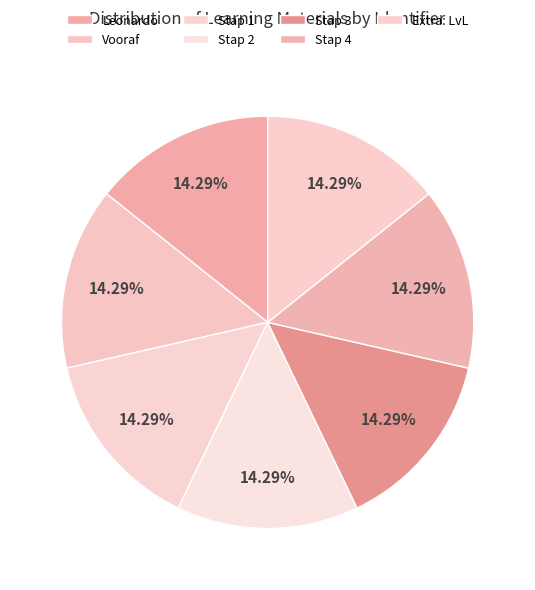

How many slices are in this pie chart?

7